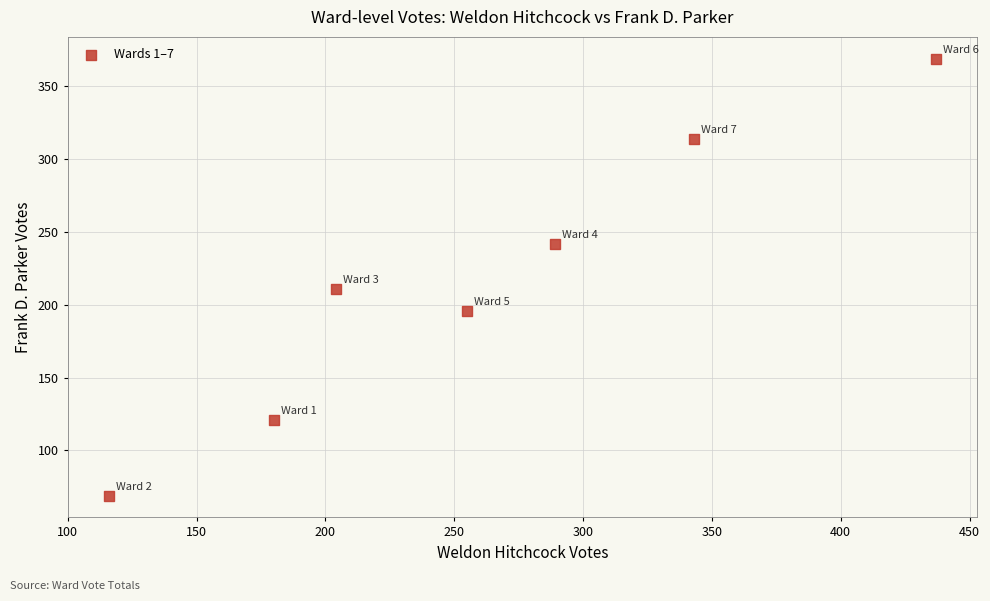

What Y value in the scatter plot is closest to 219?

211